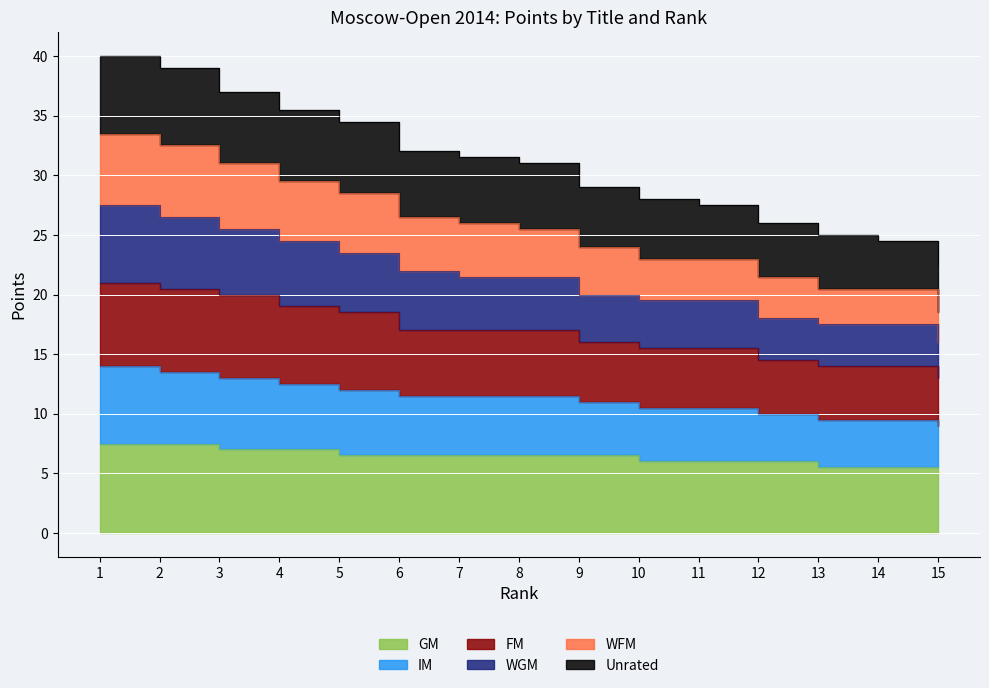

What is the value of the IM point at the 5th from the left?

23.5